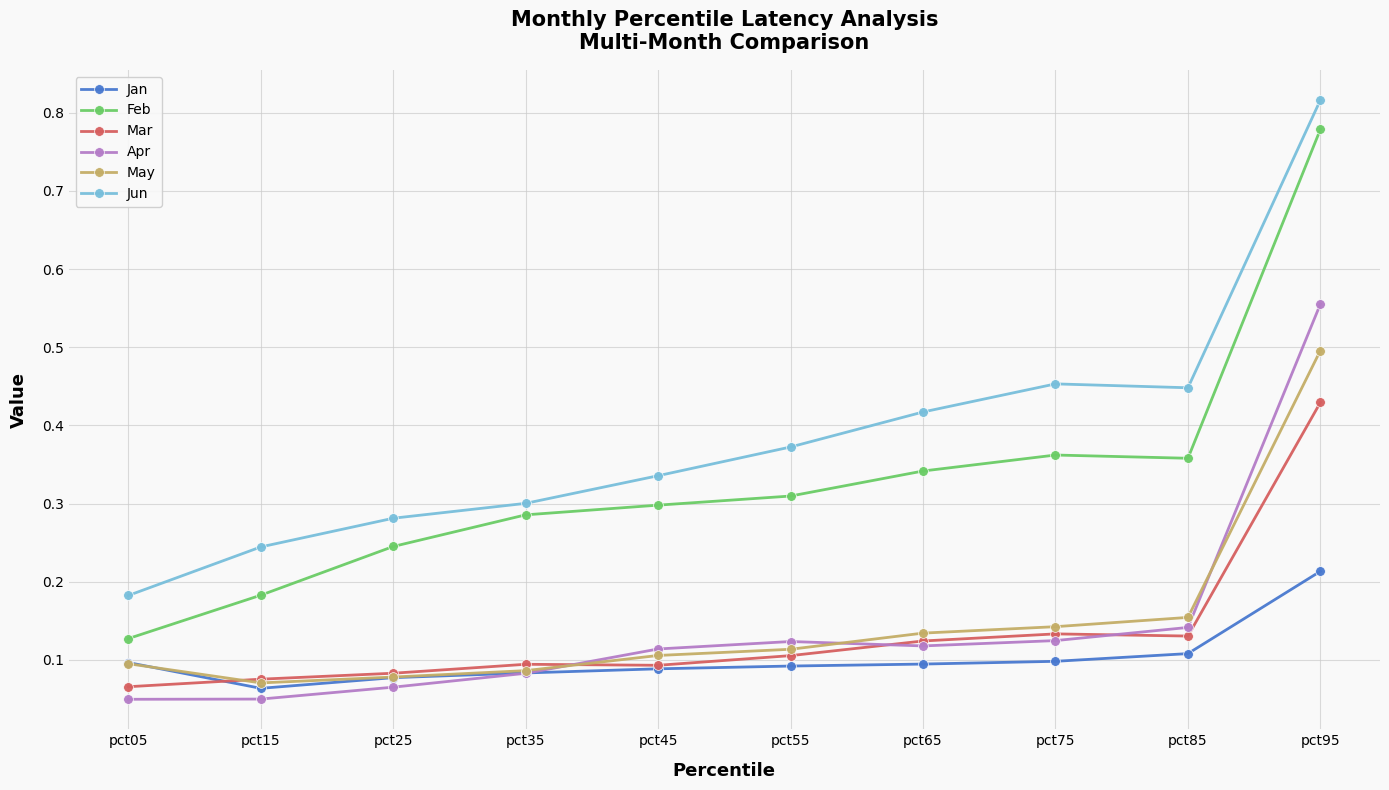

True or false: Jun and Mar cross at least once.

False